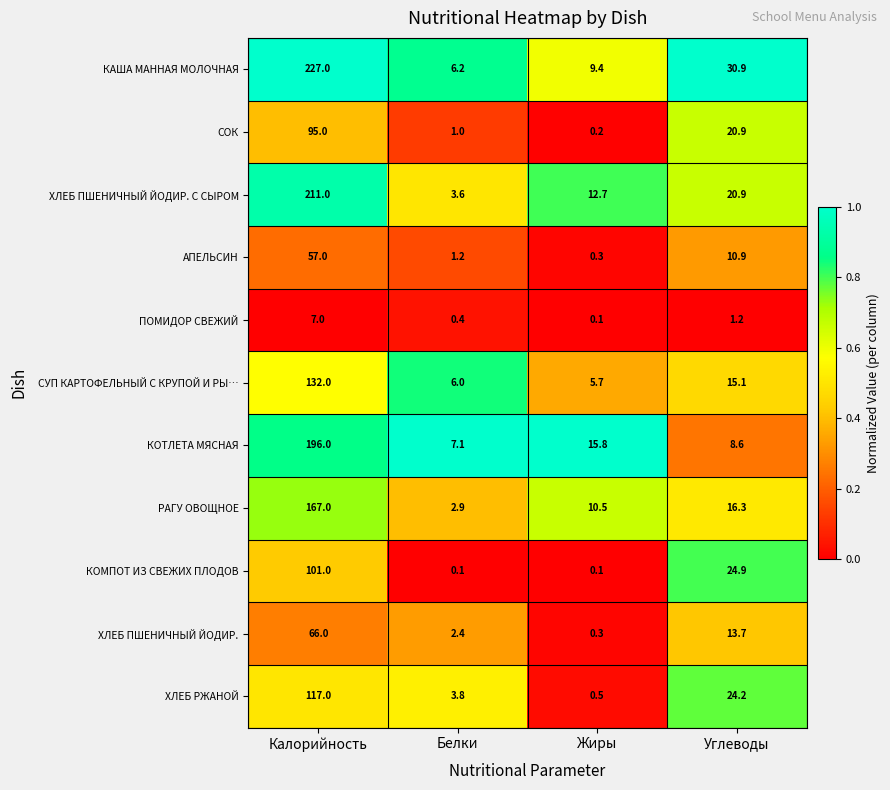

At which label is ХЛЕБ РЖАНОЙ closest to 58?

Углеводы